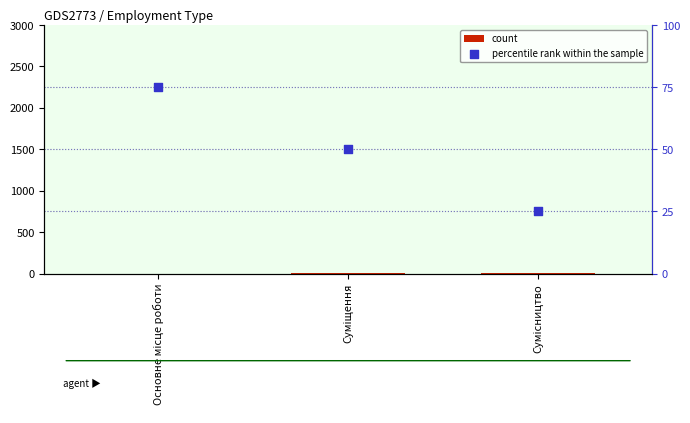

At how many categories does at least one series exceed 39?

2